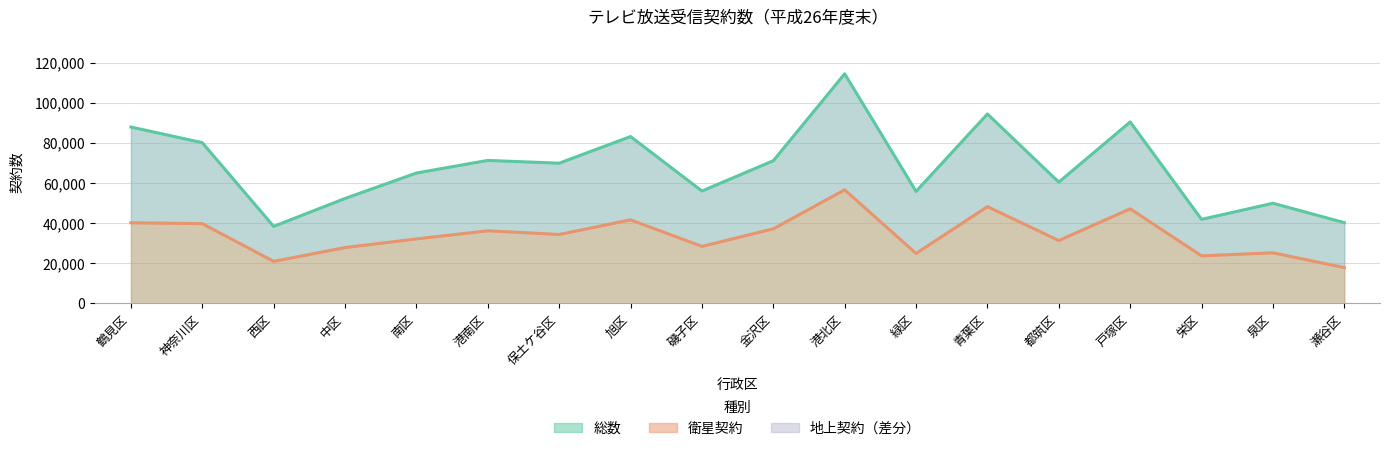

At which label is 総数 closest to 76404?

神奈川区